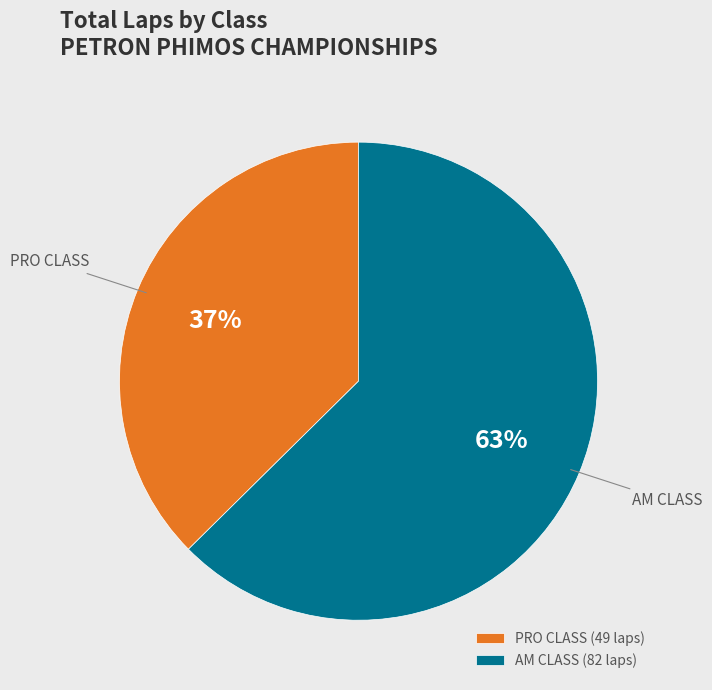

Do PRO CLASS (49 laps) and AM CLASS (82 laps) together represent more than half of the pie?

Yes